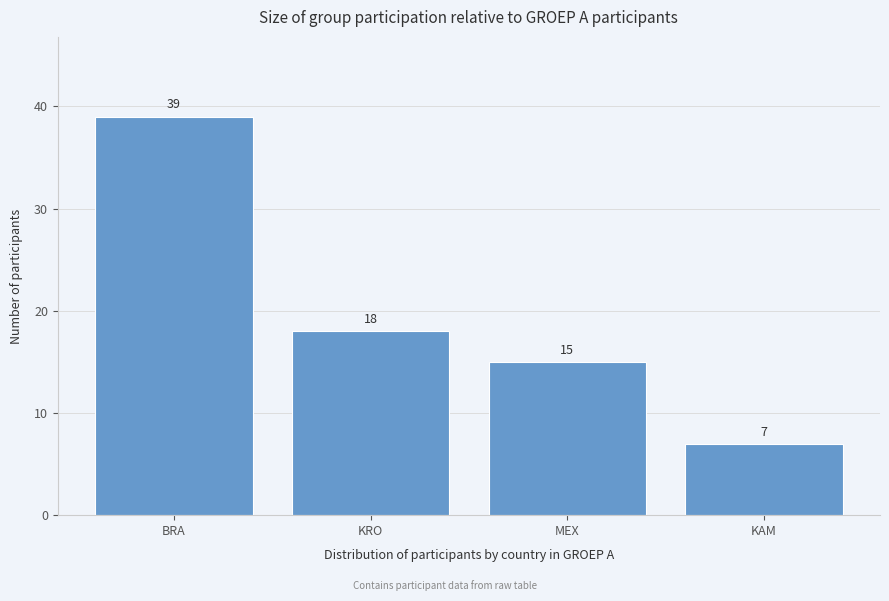

Reading right to left, list all the values displayed in this chart.

KAM=7	MEX=15	KRO=18	BRA=39